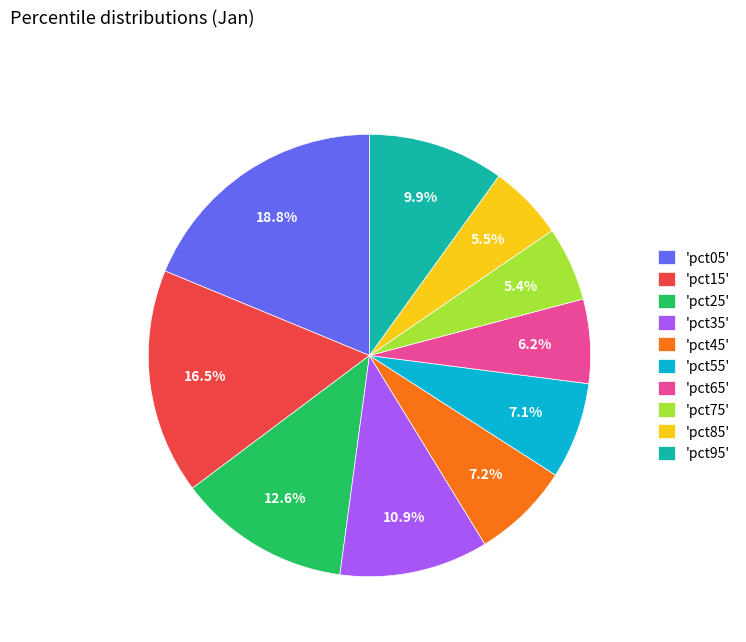

How many slices are in this pie chart?

10